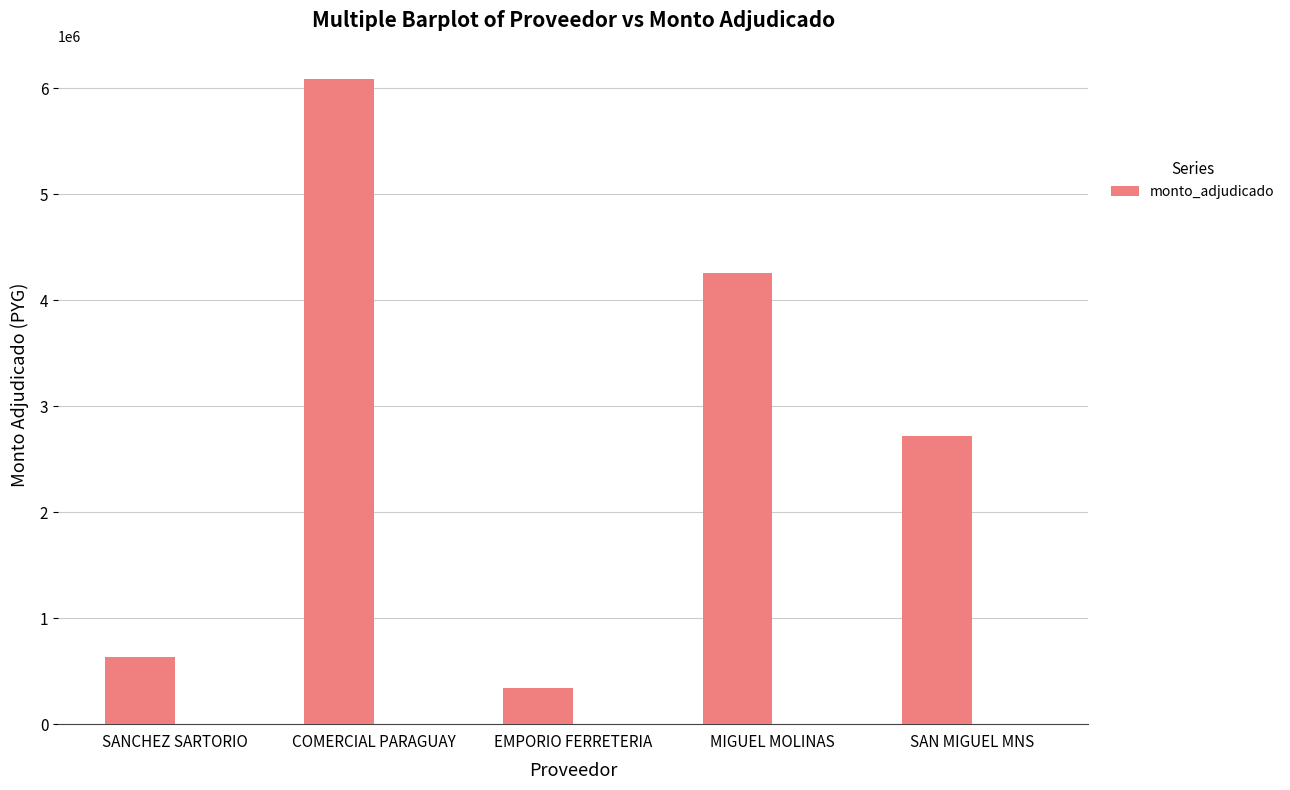

What is the average value?

2808355